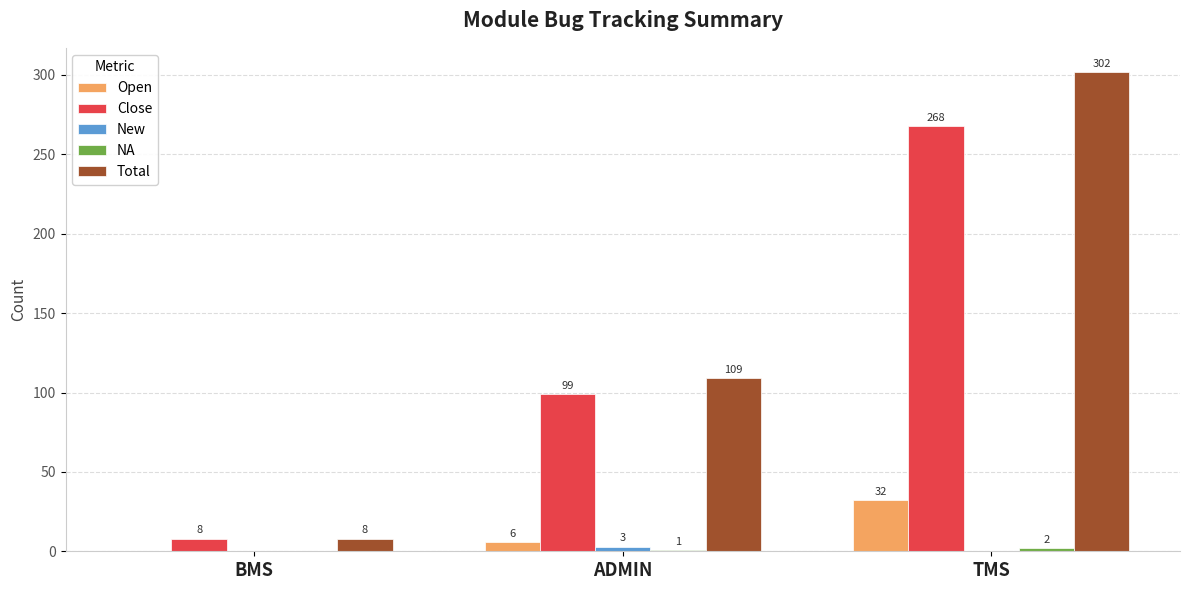

How many Open values are between 0 and 32?

3